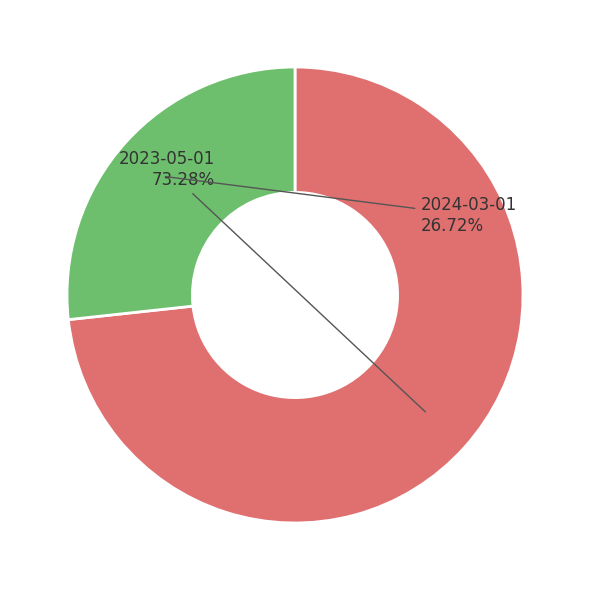

Does 2023-05-01 represent more than half of the total?

Yes